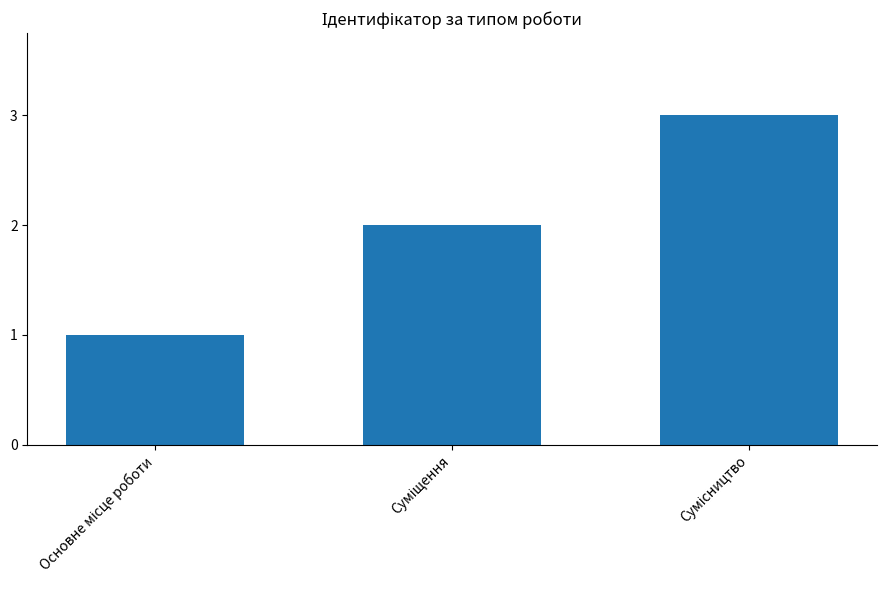

What is the sum of all values?

6